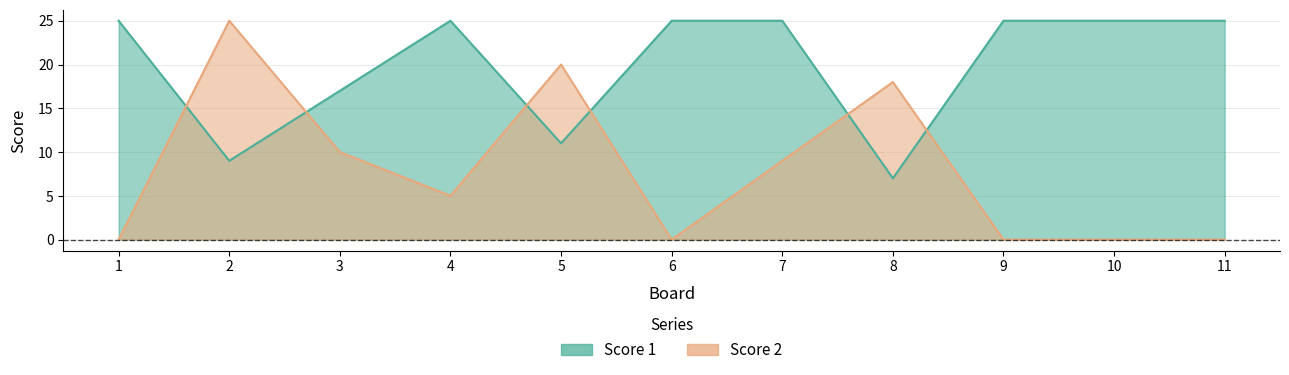

How many lines are shown in the chart?

2